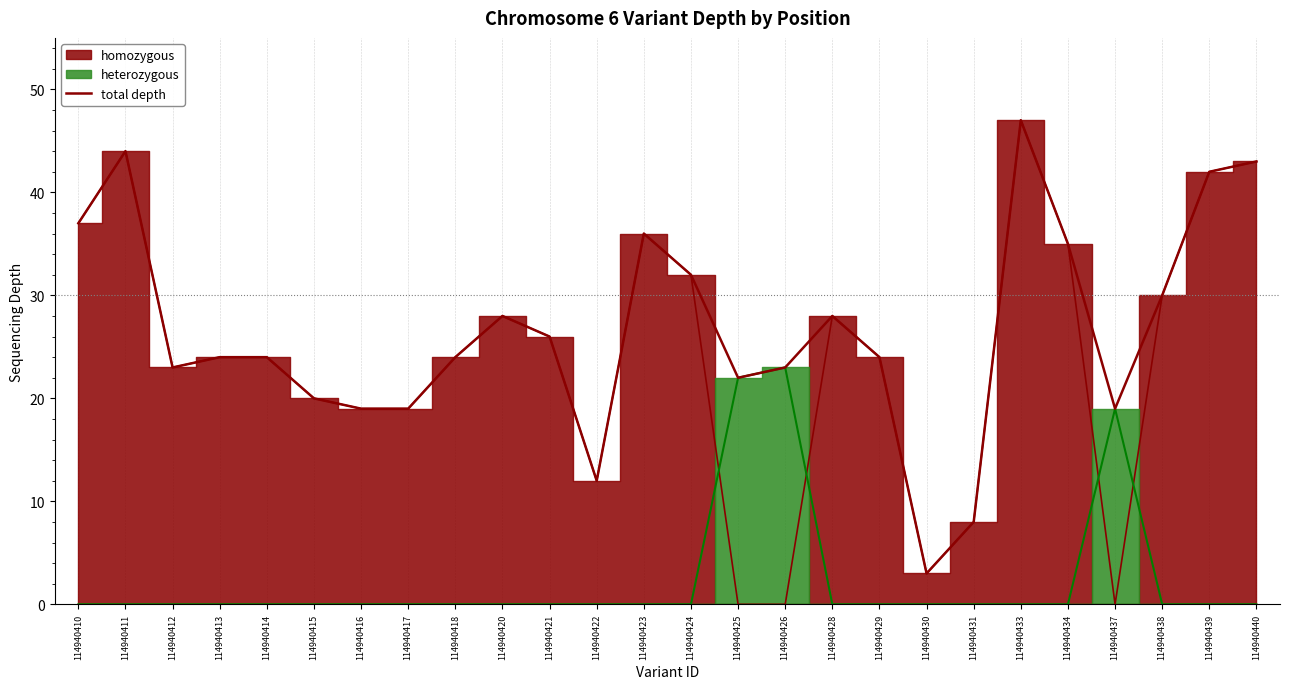

What is the sum of the values at 114940428 and 114940422?

40